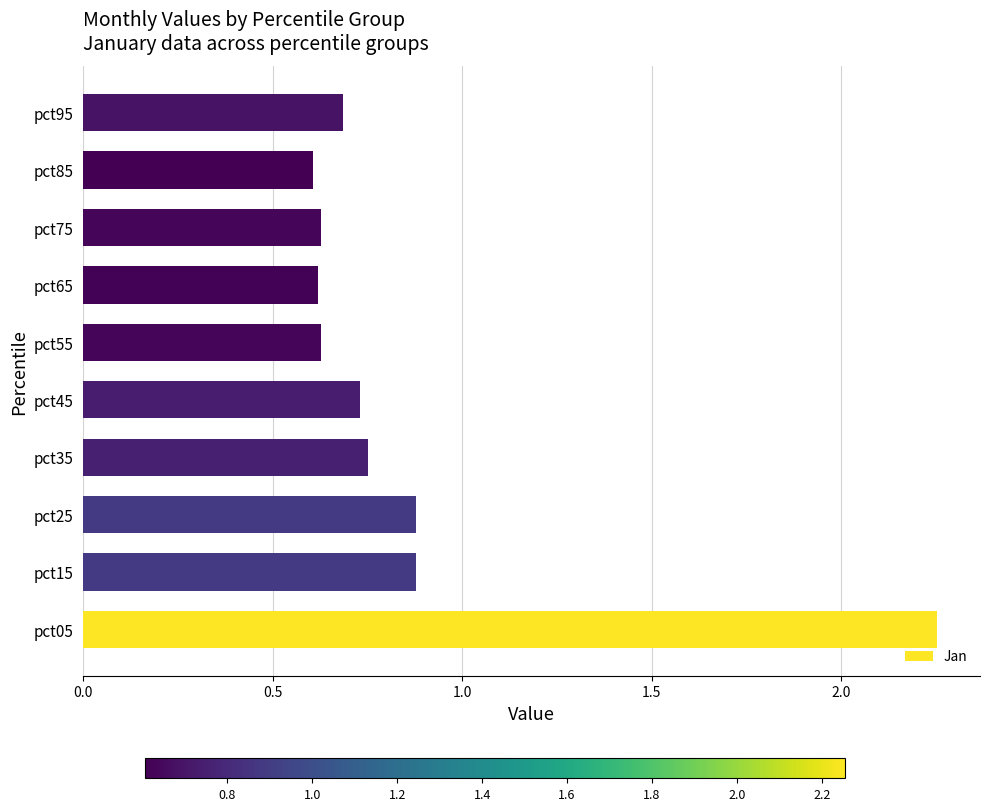

At which category does the chart reach its peak across all series?

pct05